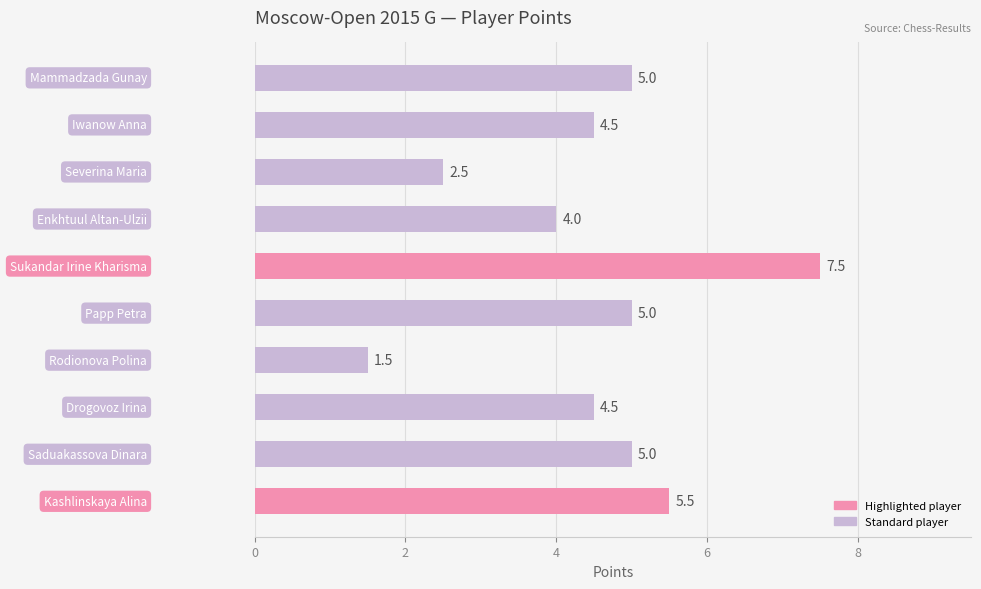

What is the value of the 3rd bar from the top?

2.5